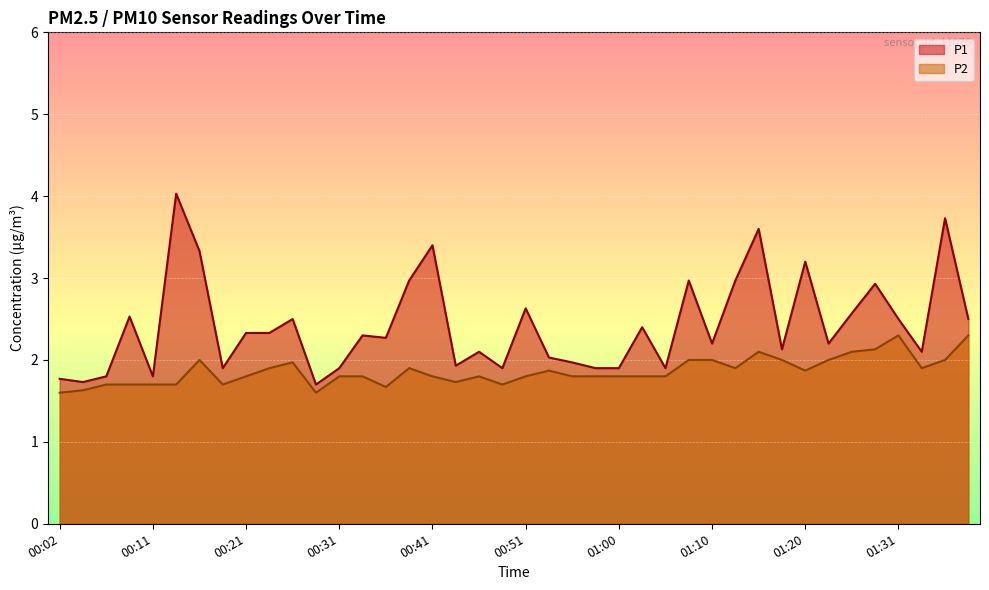

Where is the first local minimum for P2?

00:19